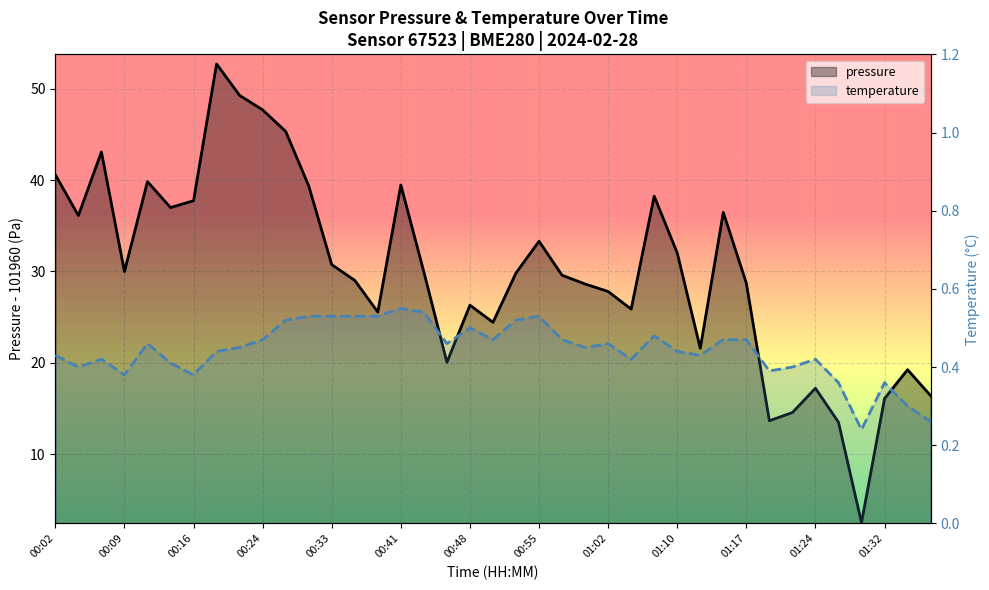

How many interior local valleys does the pressure series have?

10